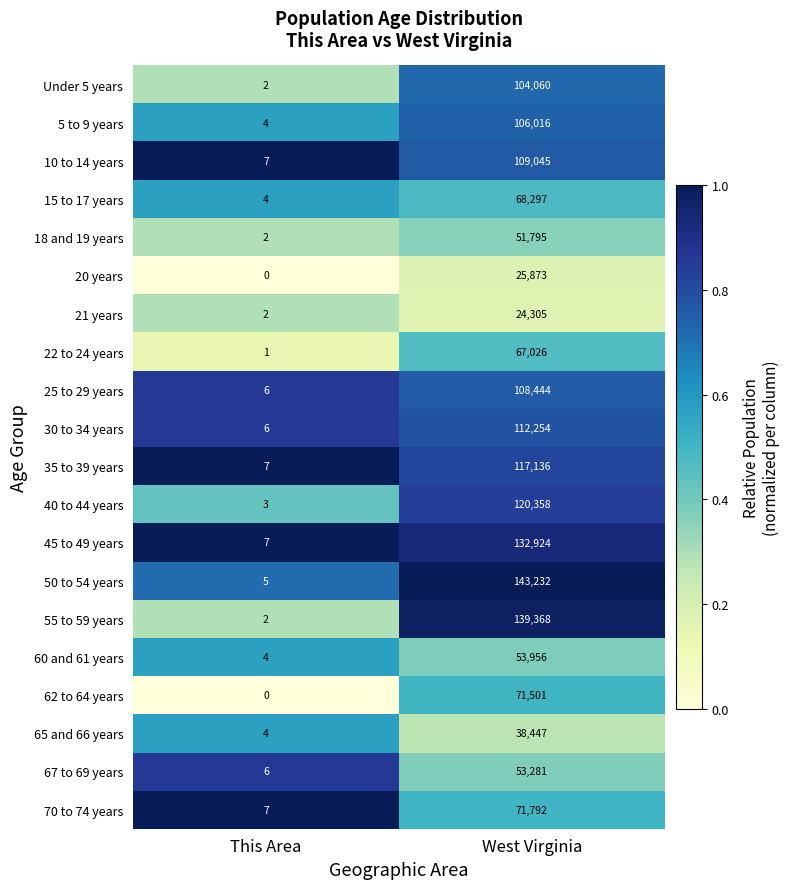

Which series has the widest spread of values?

50 to 54 years